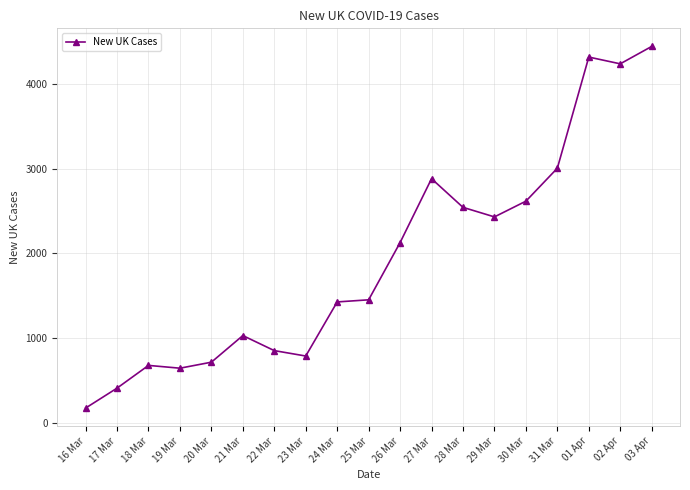

Does the chart display data point markers on the line(s)?

Yes